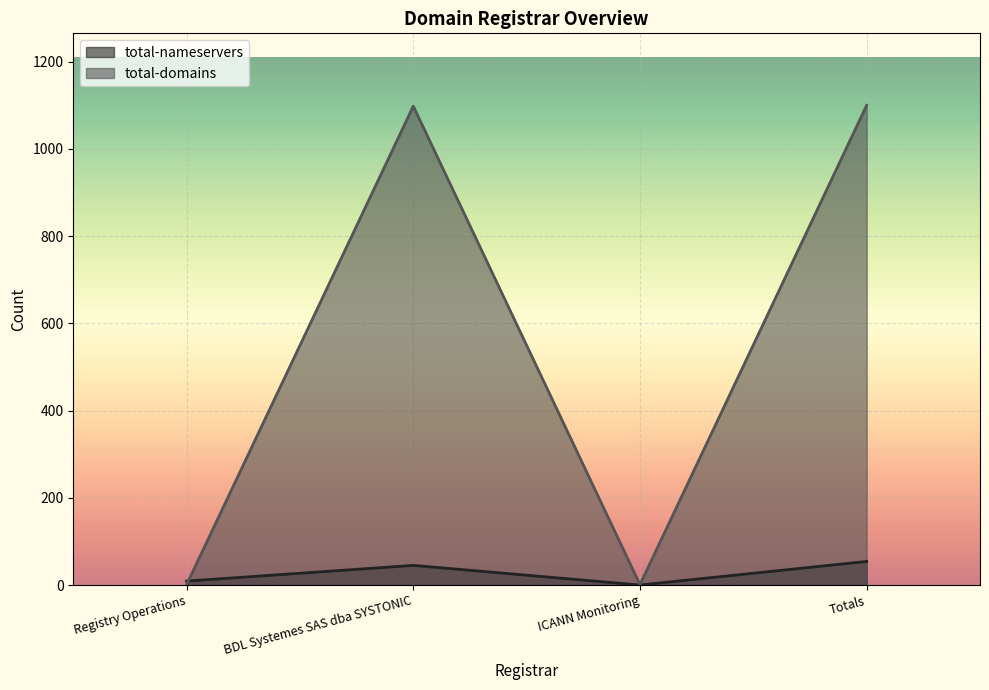

How many total-nameservers values are between 9 and 54?

3